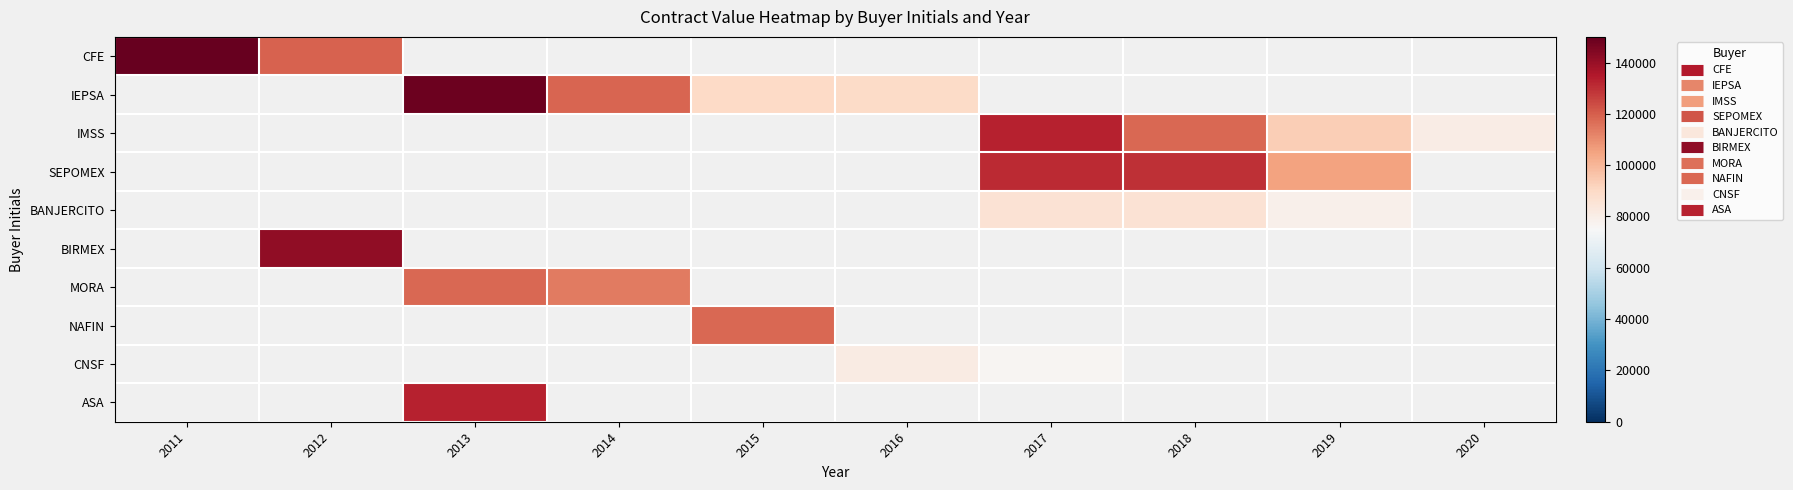

Which has a higher value, 2020 or 2019?

2019